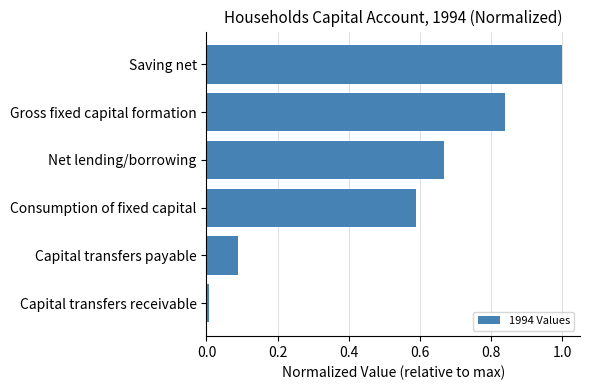

How many bars are there in total?

6